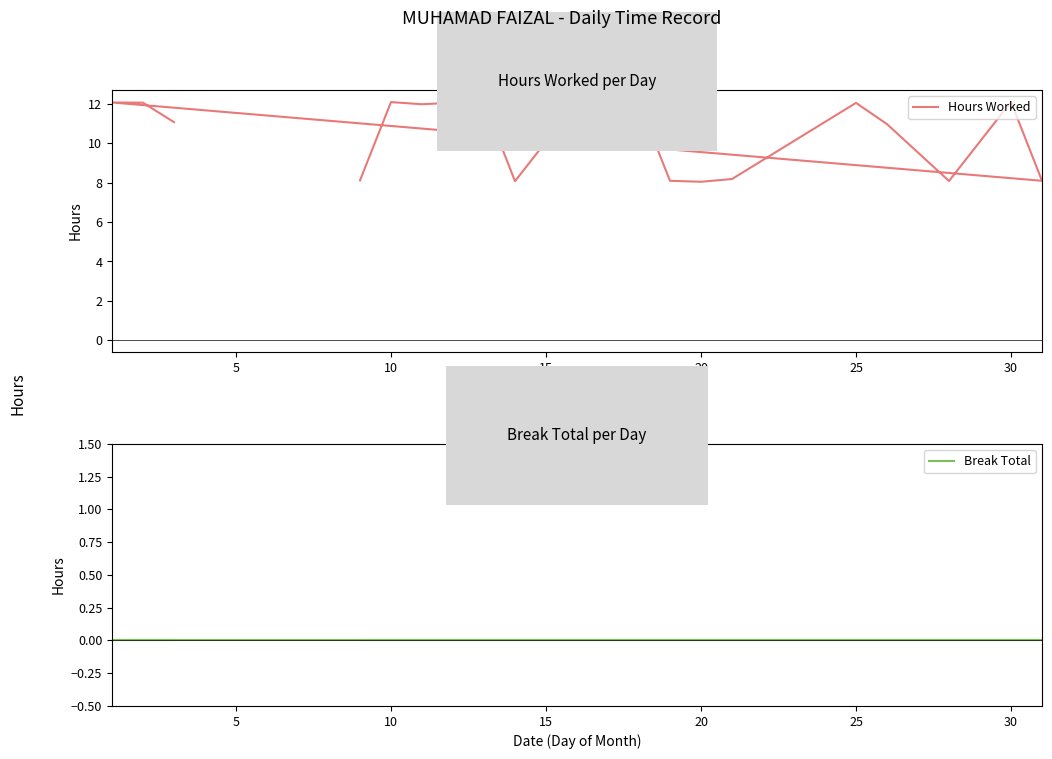

Between 12 and 15, which is larger?

15